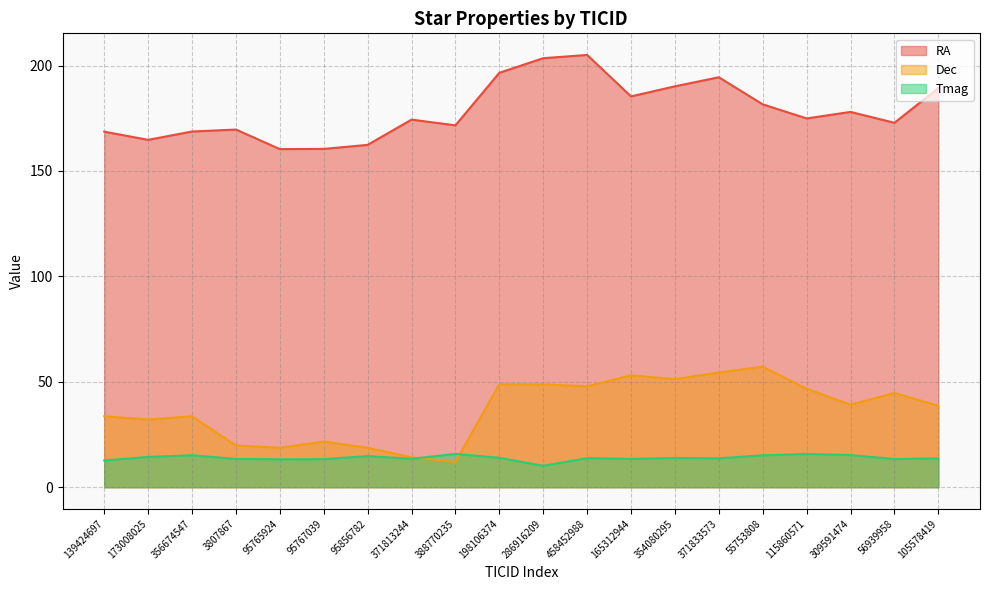

Does the chart have visible grid lines?

Yes